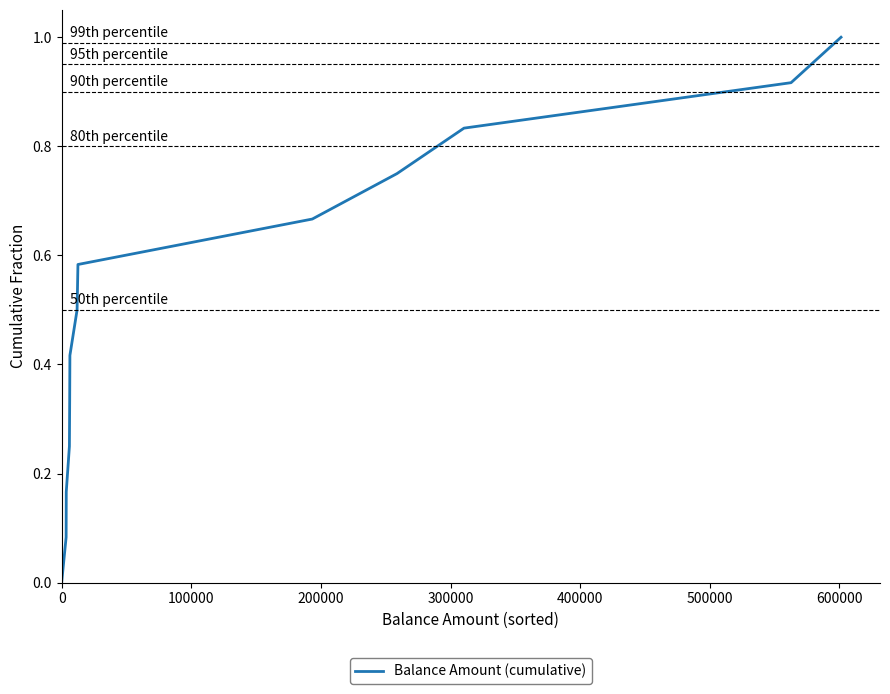

What is the maximum value shown in the chart?

1.0